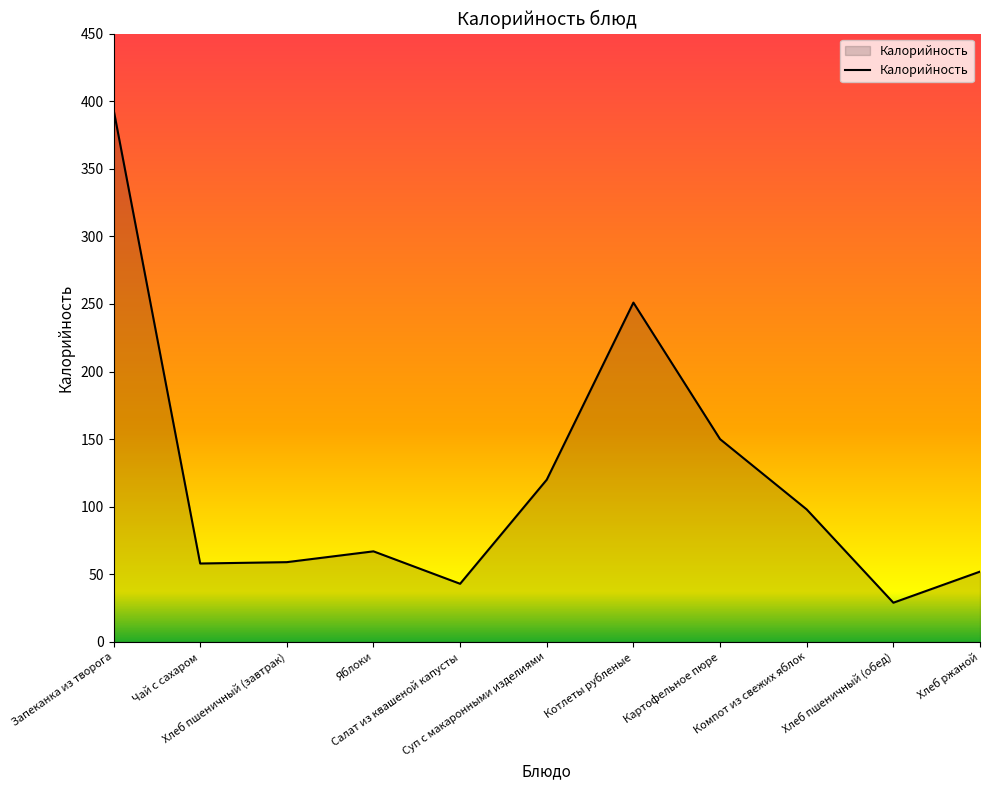

What is the smallest value displayed?

29